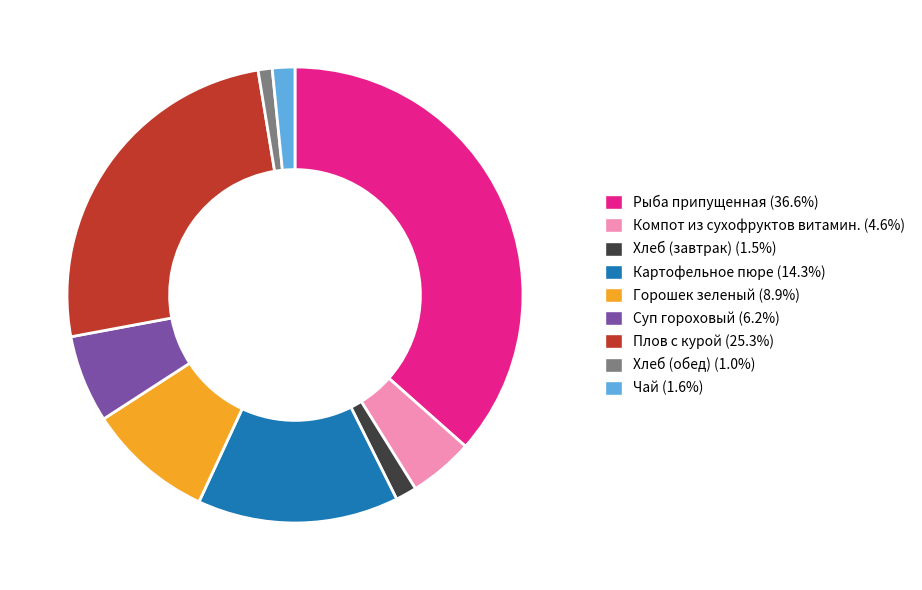

Does Картофельное пюре account for over 50% of the chart?

No